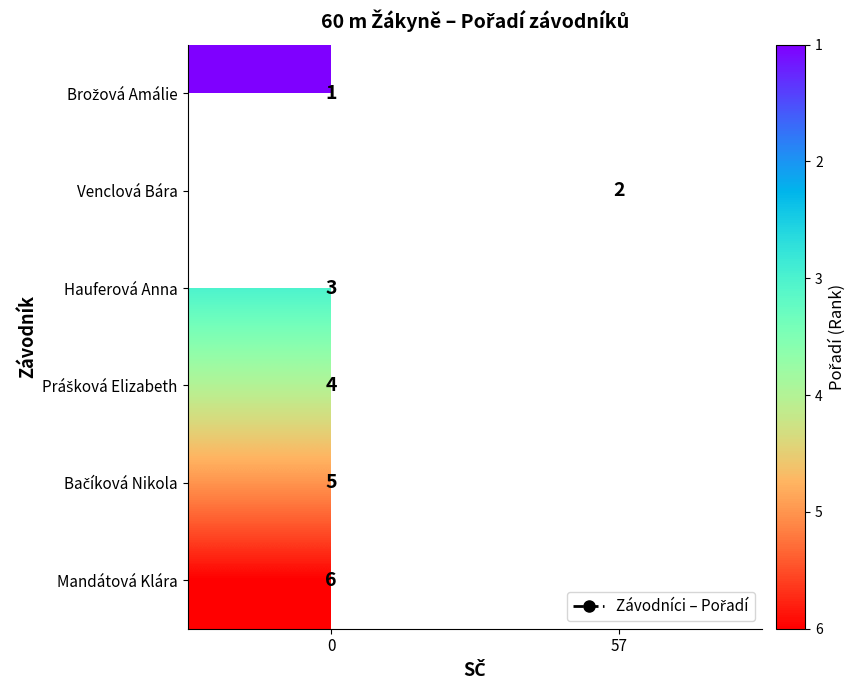

How many data points does each series have?

2